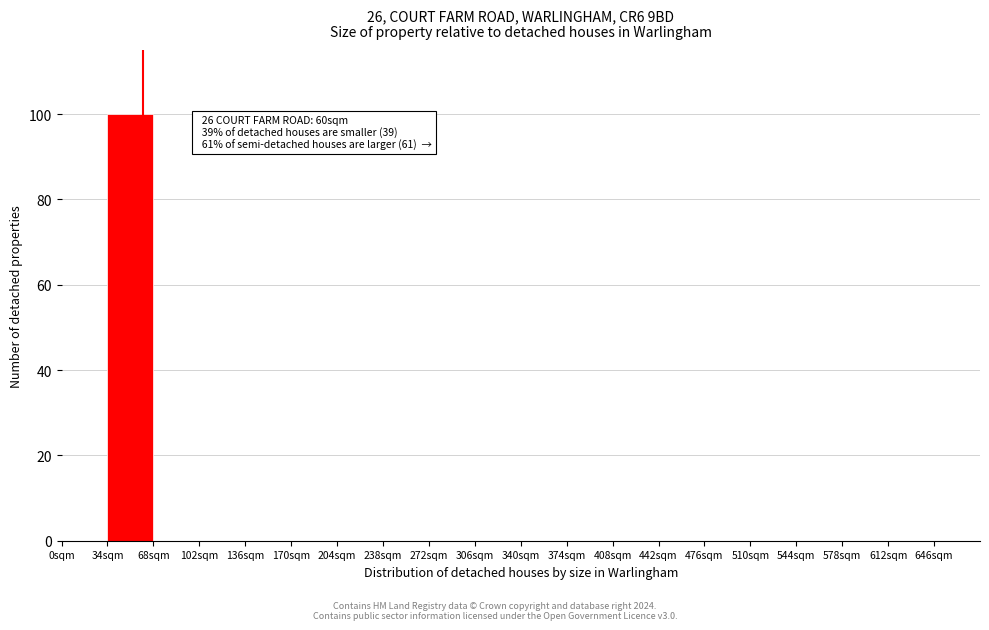

Over which range of the x-axis is the bar tallest?

34 to 68